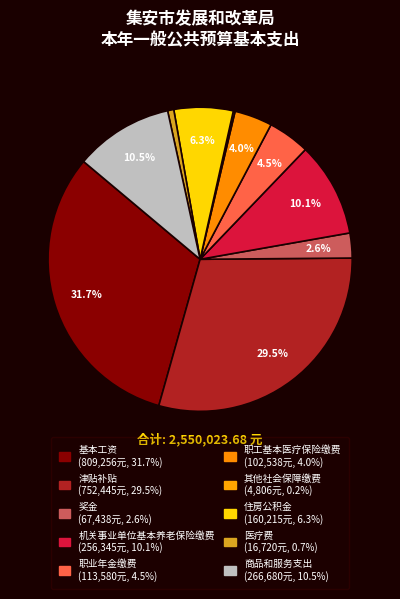

Rank the categories by value from lowest to highest.

其他社会保障缴费, 医疗费, 奖金, 职工基本医疗保险缴费, 职业年金缴费, 住房公积金, 机关事业单位基本养老保险缴费, 商品和服务支出, 津贴补贴, 基本工资